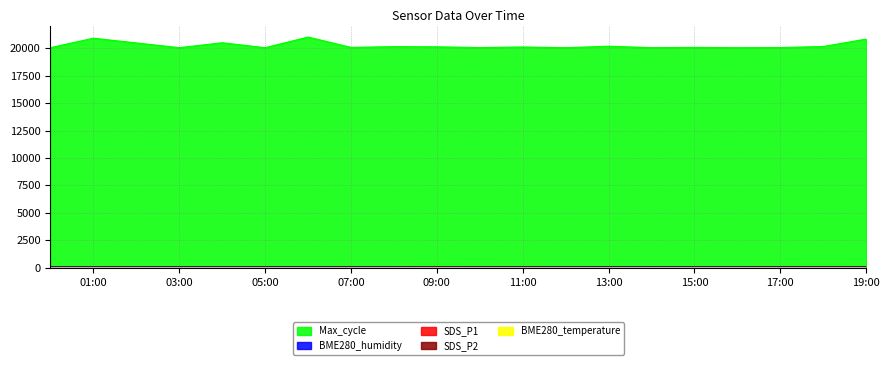

What is the label of the 10th point from the right?

2021/03/01 10:00